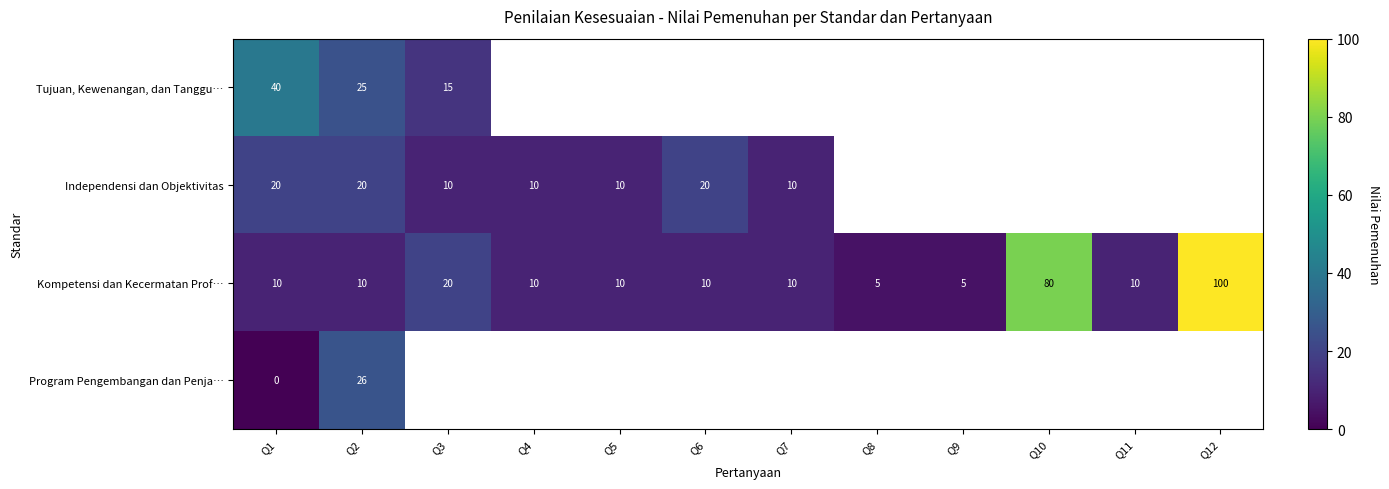

Is it true that Independensi dan Objektivitas equals 20 at Q2?

True